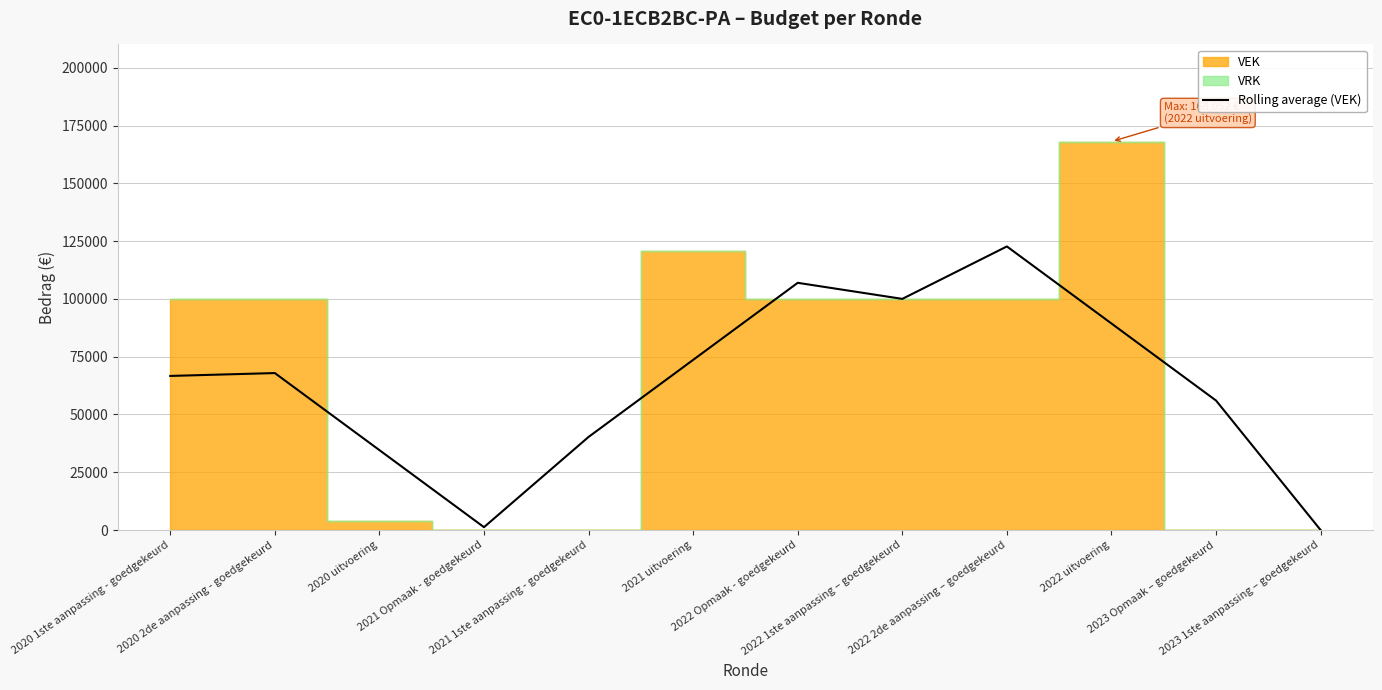

At which label is the value closest to 61341?

2023 Opmaak – goedgekeurd